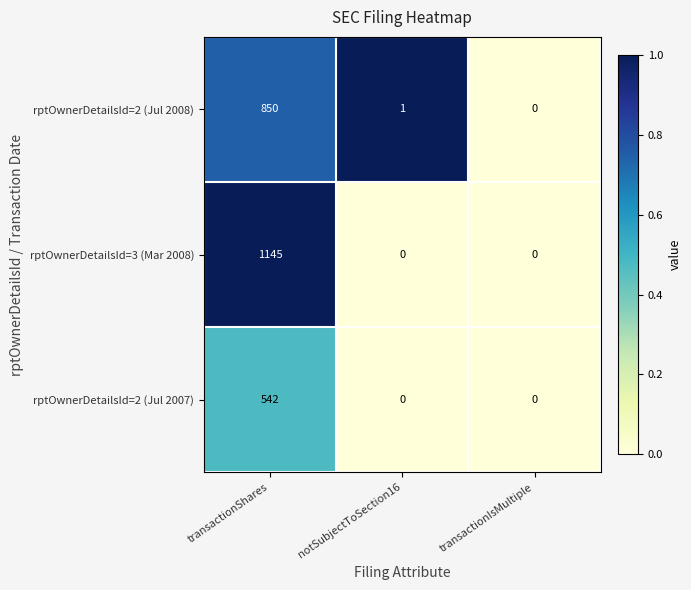

Which category has the highest value across all series?

transactionShares